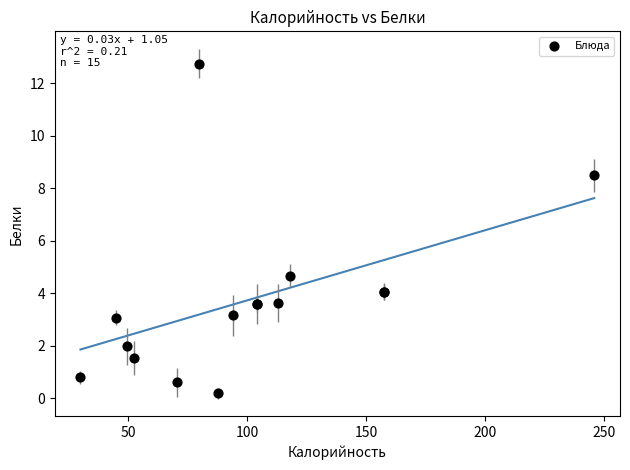

What Y value in the scatter plot is closest to 6?

4.7